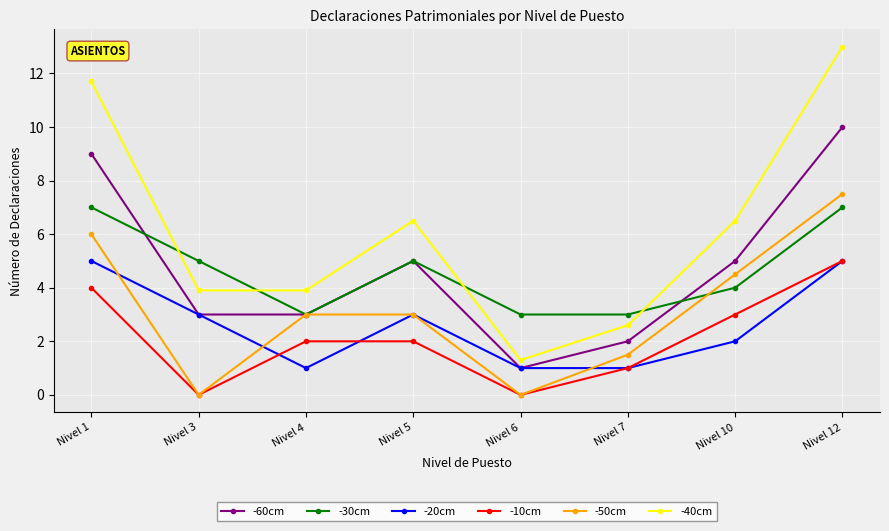

In -10cm, how many points are lower than both neighbors (excluding endpoints)?

2